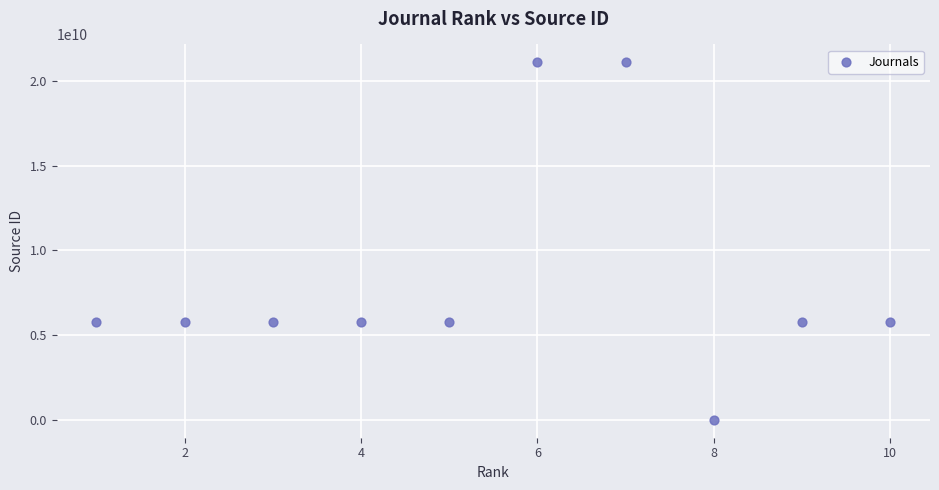

What is the range of Y values (max minus min)?

21100234091